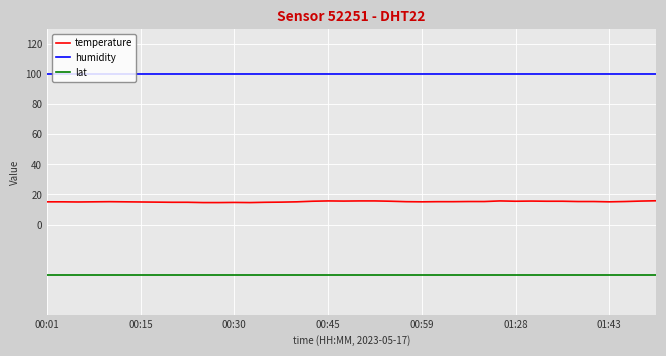

Does the chart display data point markers on the line(s)?

No